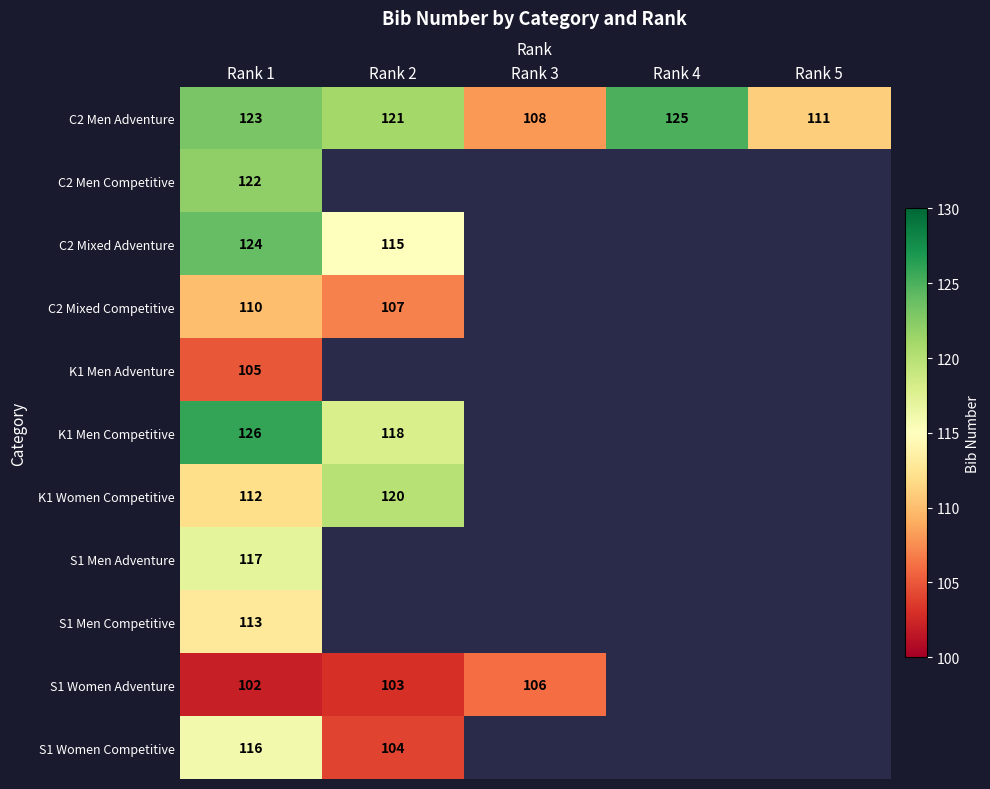

What is the total value across all series at Rank 1?

1270